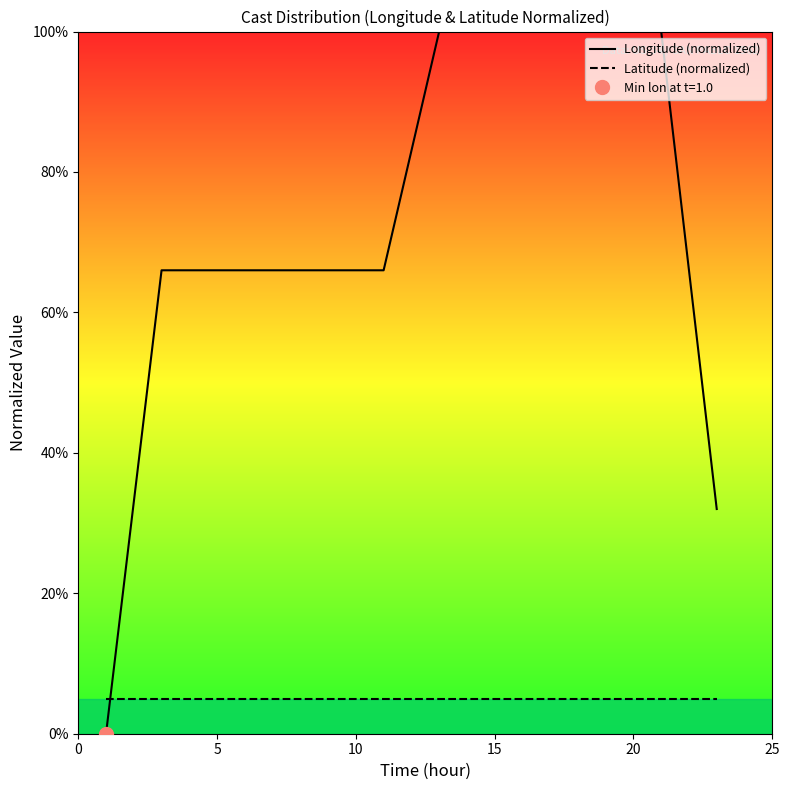

What is the highest value of the Longitude (normalized) series?

100.0